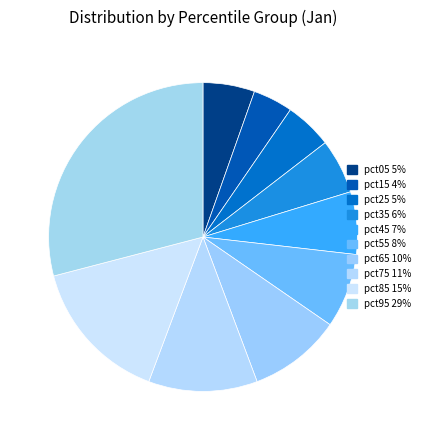

Is pct85 the majority of the pie?

No